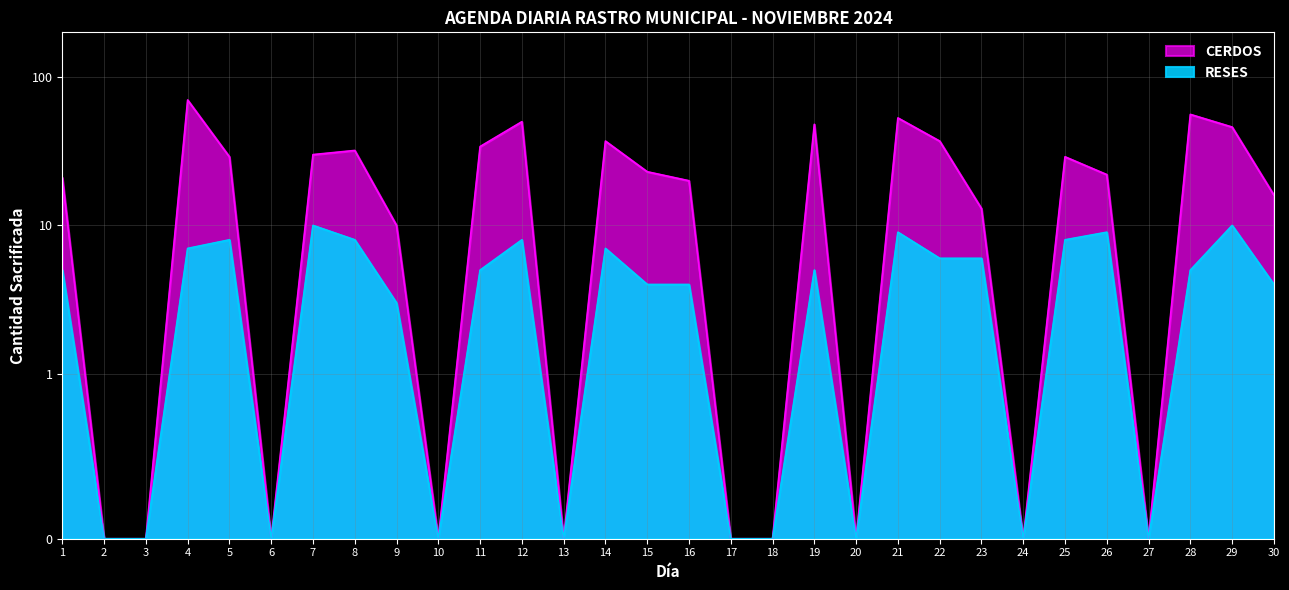

Where is the first local maximum for CERDOS?

4